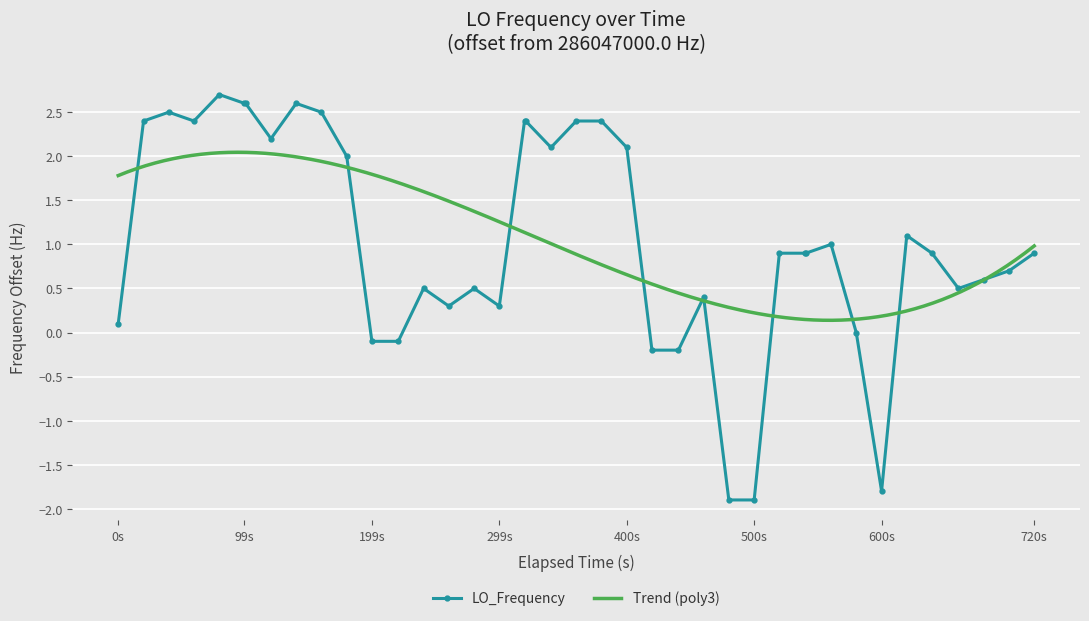

True or false: LO_Frequency has more than 2 interior local peaks.

True